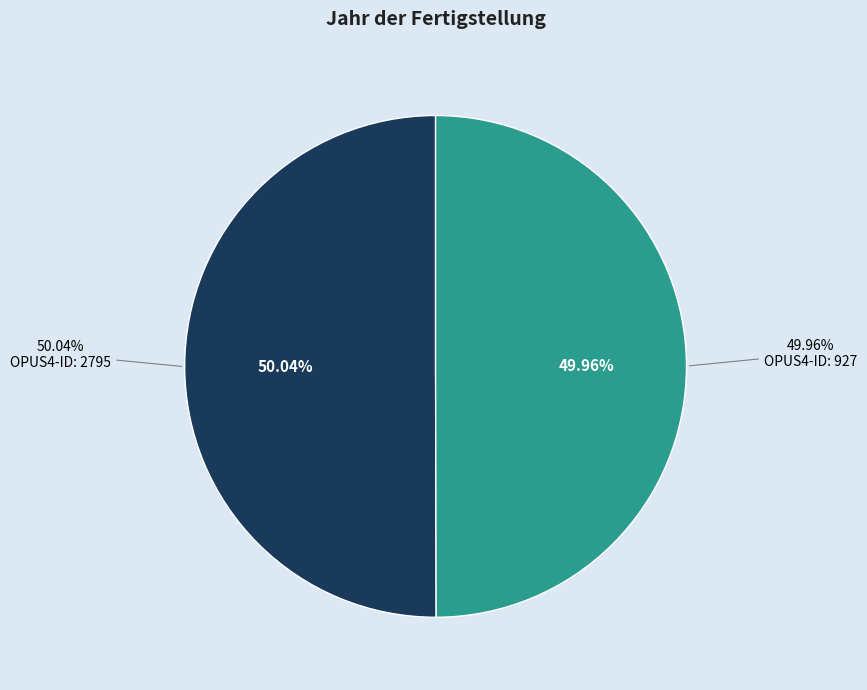

Does 927 account for over 50% of the chart?

No